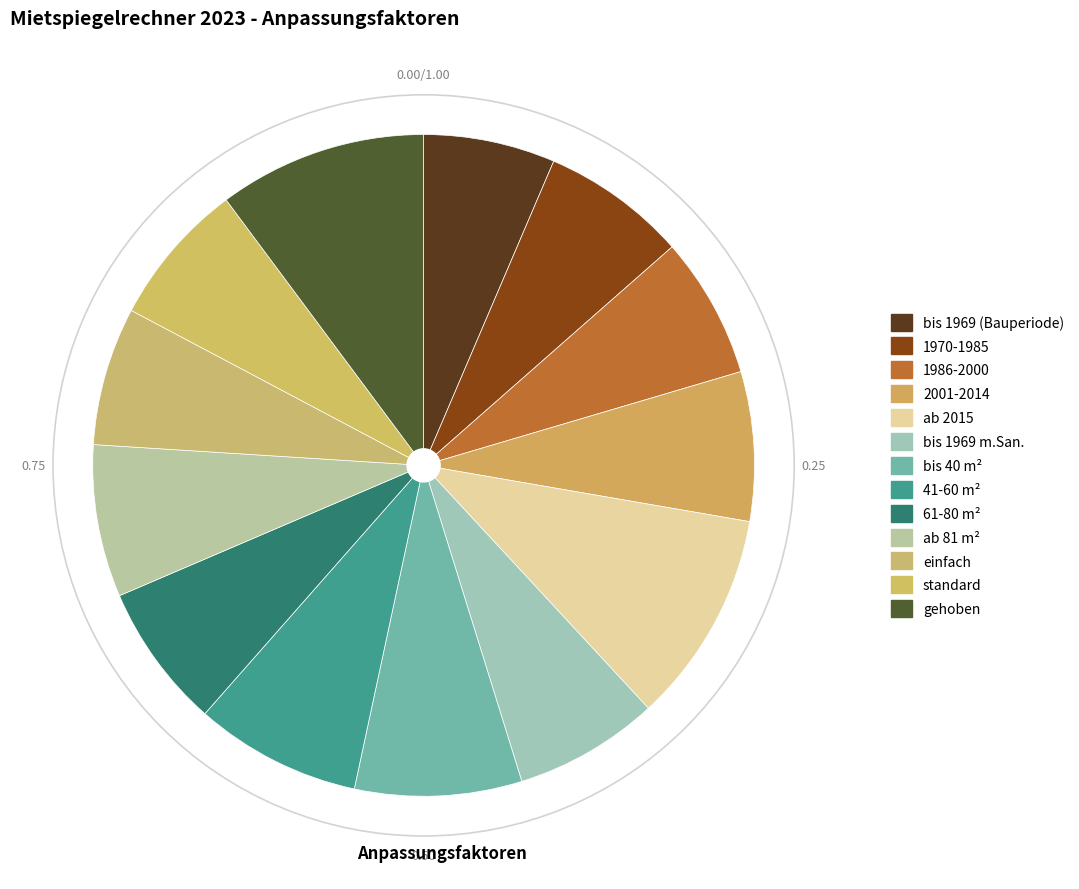

To the nearest percent, what portion does 2001-2014 represent?

7%